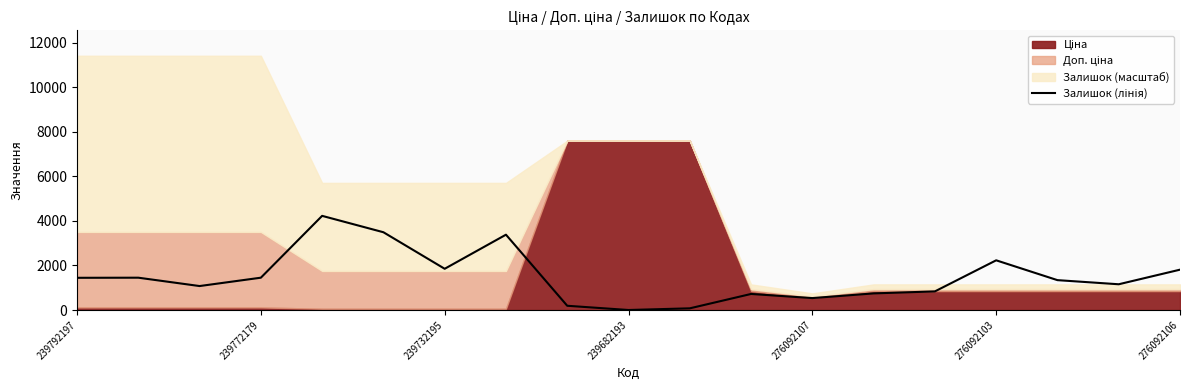

What is the greatest value displayed?

4225